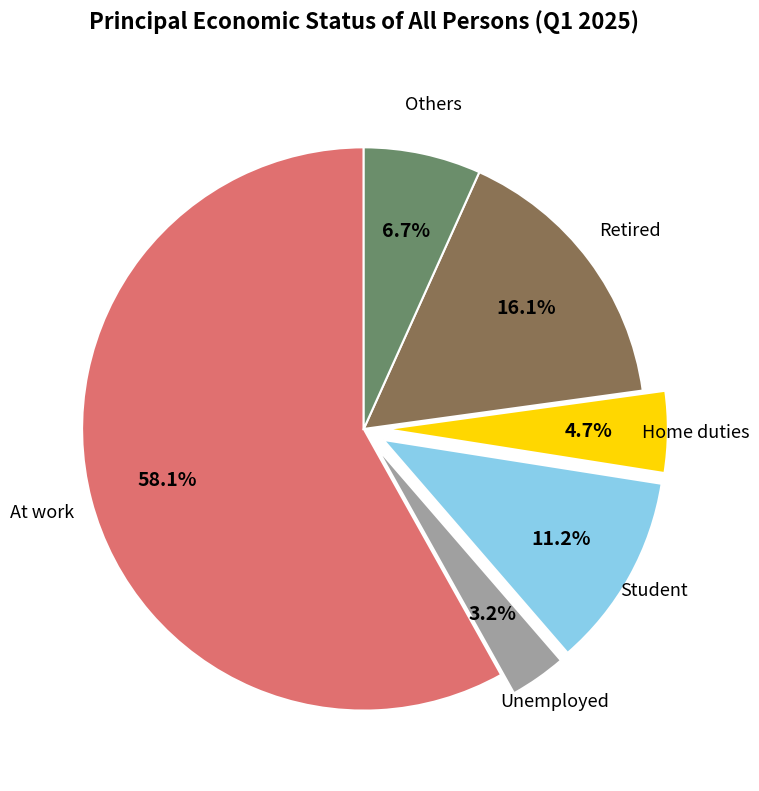

Is there any slice that represents more than half of the pie?

Yes